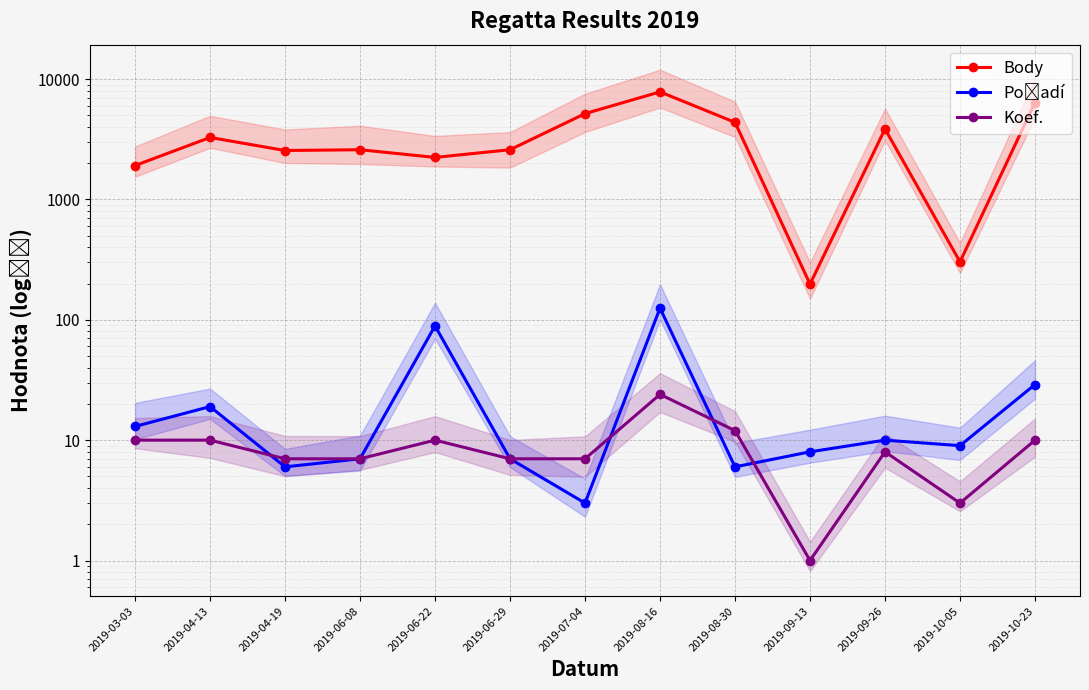

How many values in the Koef. series are below 8?

6